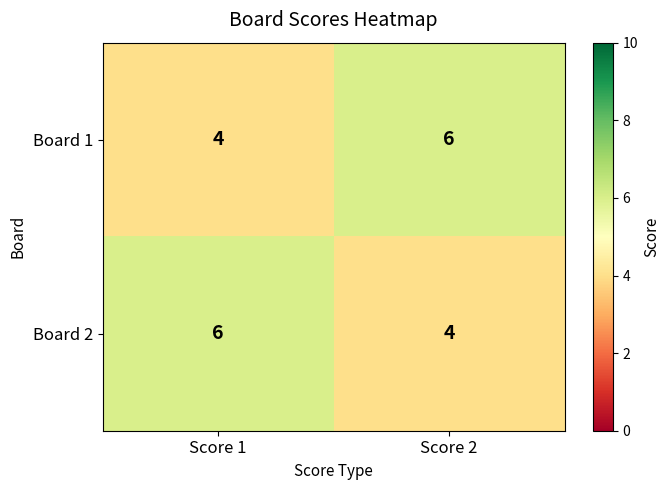

Reading left to right, transcribe all the data shown in this chart.

Board 1: 4	6
Board 2: 6	4